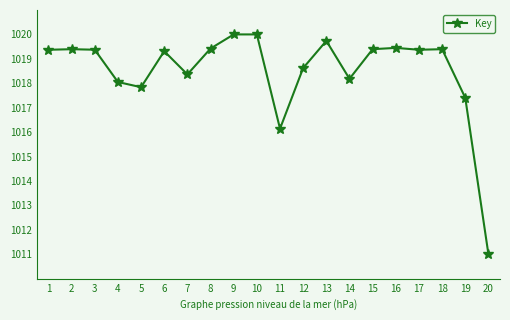

True or false: the data shows 1017.8 at 5.

True